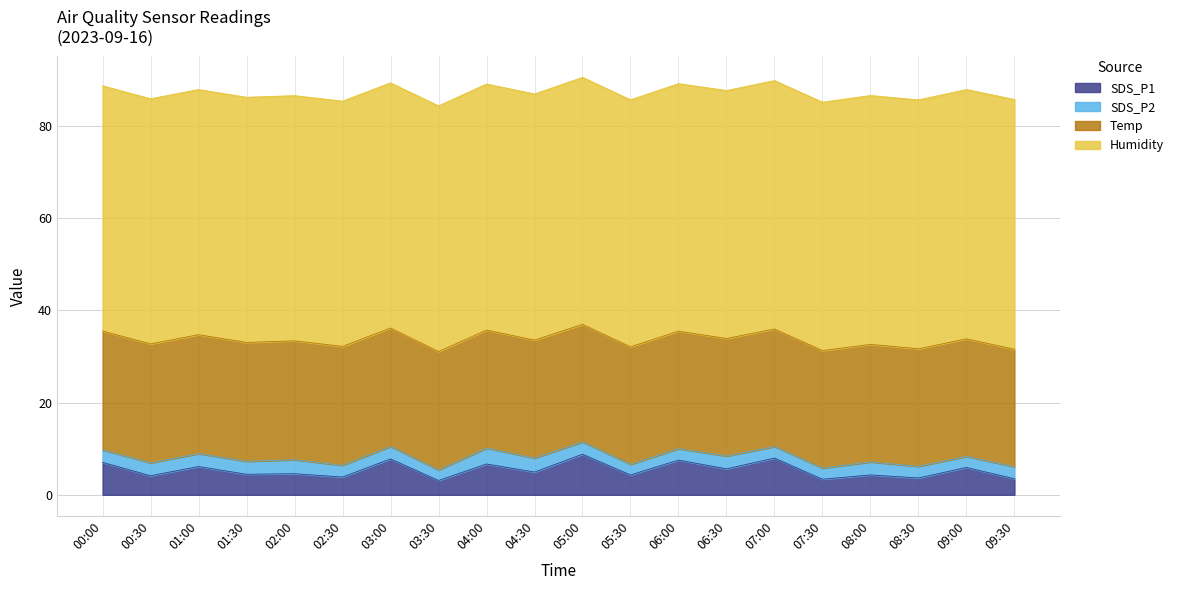

True or false: Humidity and SDS_P2 intersect in this chart.

False